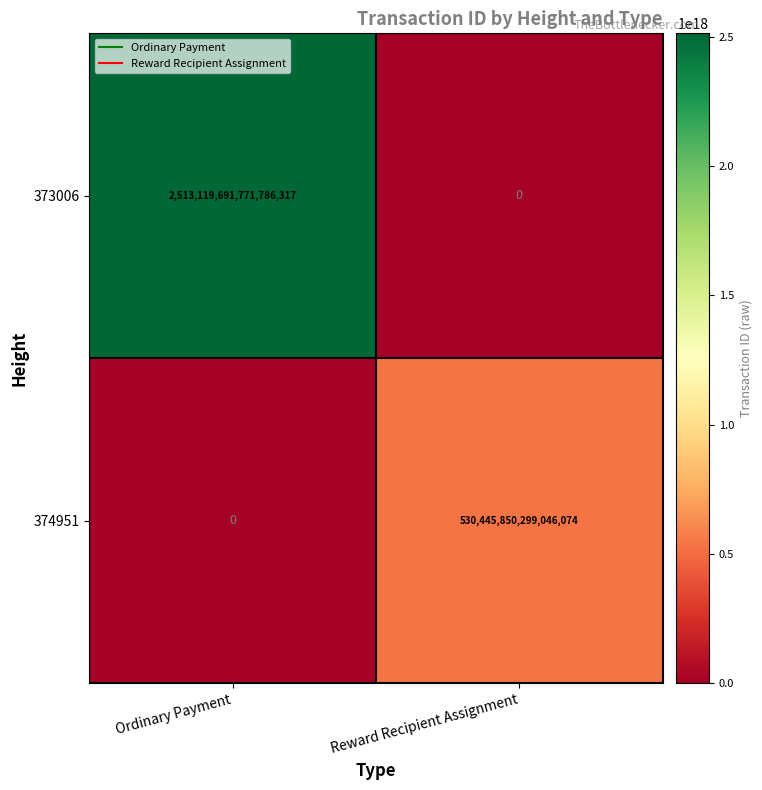

At which label is 374951 closest to 265222925149523040?

Ordinary Payment